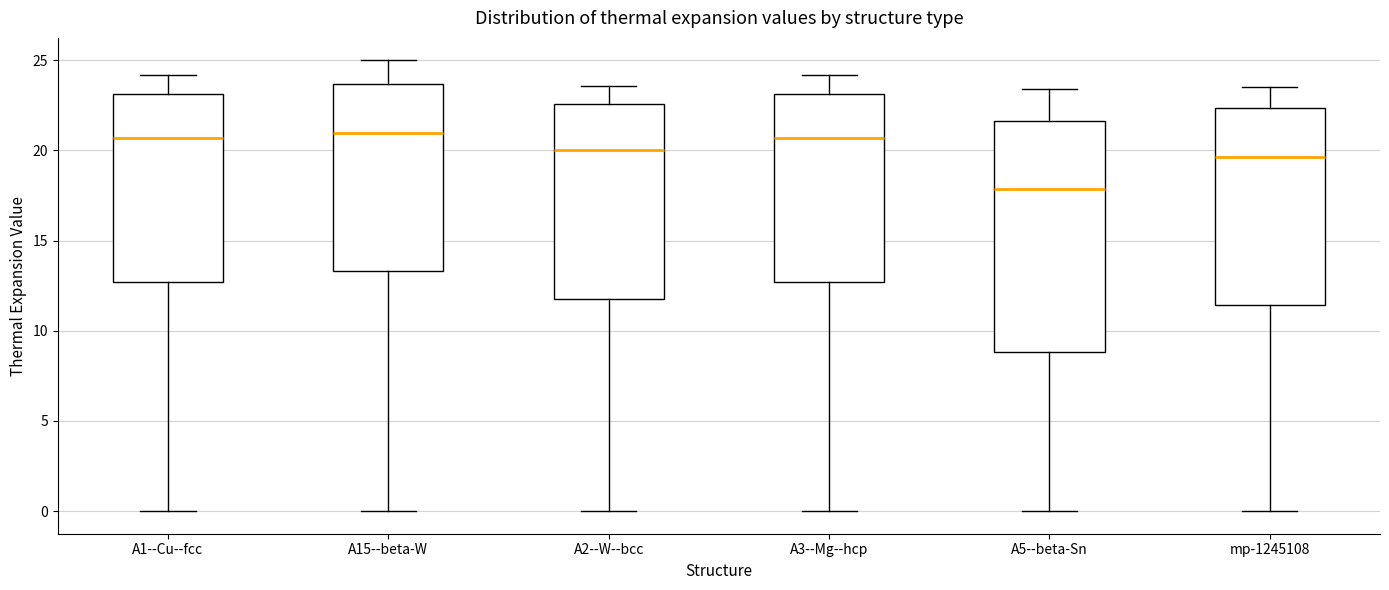

Where is the lower edge of the box for A15--beta-W on the y-axis? The values are not printed on the chart, so give them approximately, as read against the axis.

13.5